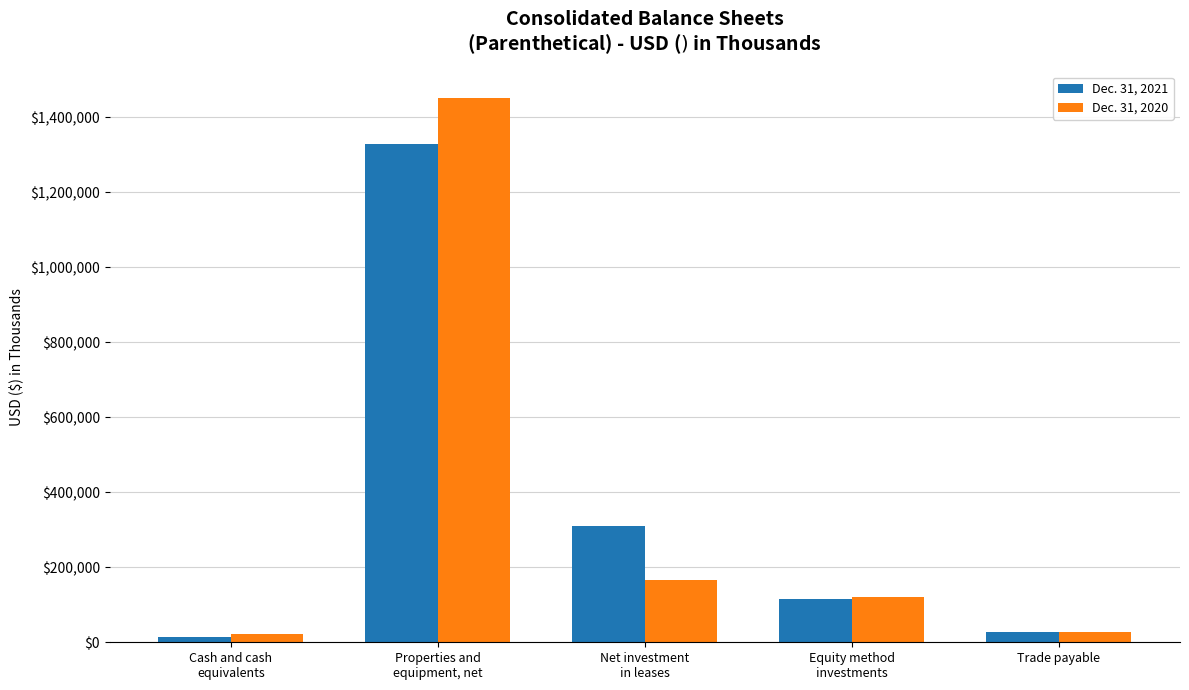

List the series in order of their overall mean, lowest first.

Dec. 31, 2020, Dec. 31, 2021